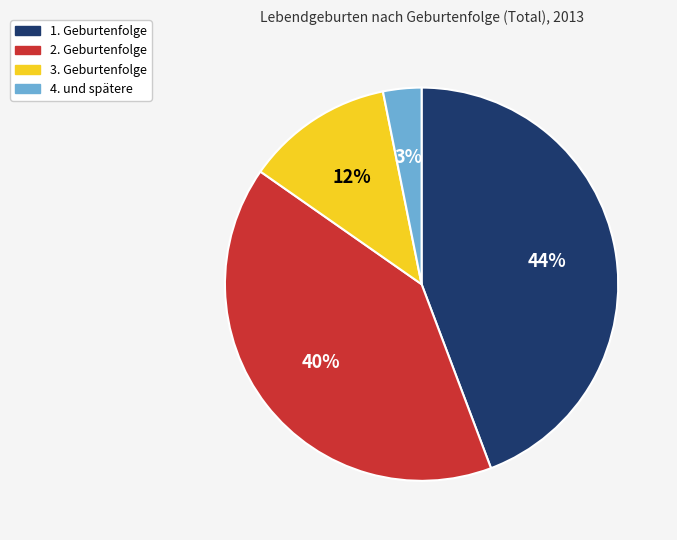

Which category has the smallest portion of the pie?

4. und spätere